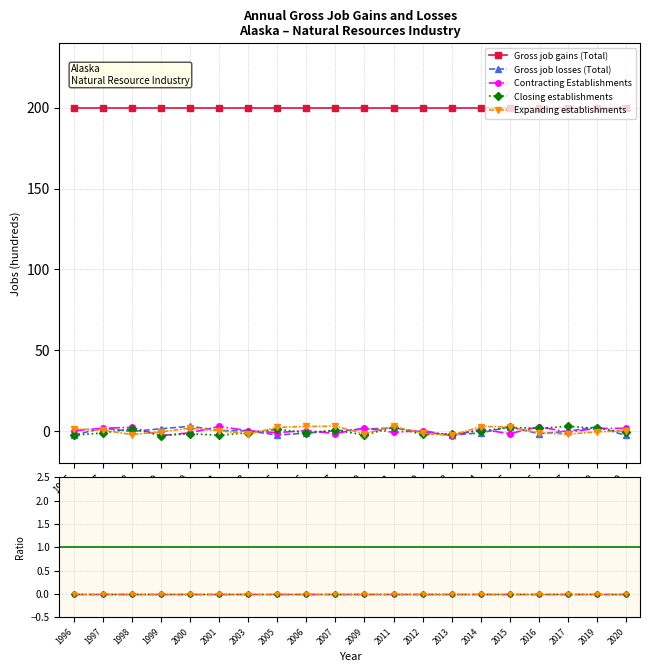

Reading left to right, list all the values displayed in this chart.

Gross job gains (Total): 1996=200	1997=200	1998=200	1999=200	2000=200	2001=200	2003=200	2005=200	2006=200	2007=200	2009=200	2011=200	2012=200	2013=200	2014=200	2015=200	2016=200	2017=200	2019=200	2020=200
Gross job losses (Total): 1996=0	1997=0	1998=0	1999=0	2000=0	2001=0	2003=0	2005=0	2006=0	2007=0	2009=0	2011=0	2012=0	2013=0	2014=0	2015=0	2016=0	2017=0	2019=0	2020=0
Contracting Establishments: 1996=0	1997=0	1998=0	1999=0	2000=0	2001=0	2003=0	2005=0	2006=0	2007=0	2009=0	2011=0	2012=0	2013=0	2014=0	2015=0	2016=0	2017=0	2019=0	2020=0
Closing establishments: 1996=0	1997=0	1998=0	1999=0	2000=0	2001=0	2003=0	2005=0	2006=0	2007=0	2009=0	2011=0	2012=0	2013=0	2014=0	2015=0	2016=0	2017=0	2019=0	2020=0
Expanding establishments: 1996=0	1997=0	1998=0	1999=0	2000=0	2001=0	2003=0	2005=0	2006=0	2007=0	2009=0	2011=0	2012=0	2013=0	2014=0	2015=0	2016=0	2017=0	2019=0	2020=0